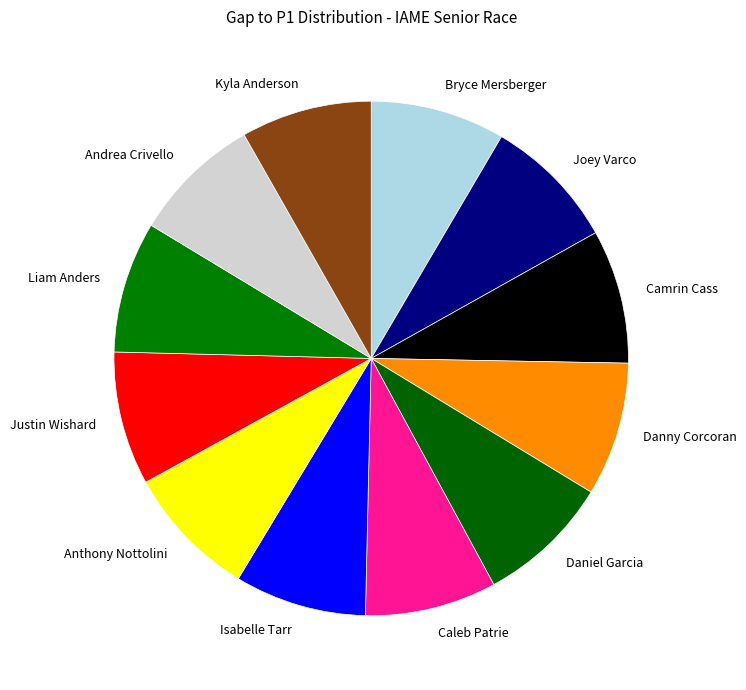

Approximately how many times larger is the value at Liam Anders compared to Anthony Nottolini?

1.0